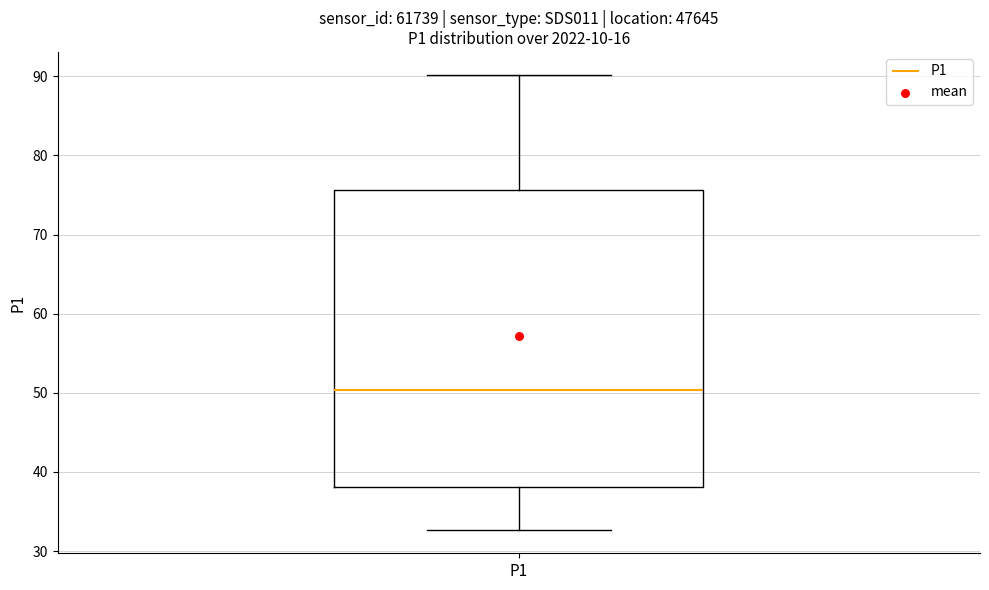

Read this box plot against the y-axis: the position of the median line, the range covered by the box, and the ends of both whiskers. The values are not printed on the chart, so give them approximately, as read against the axis.

median 50, box 38 to 76, whiskers 33 to 90